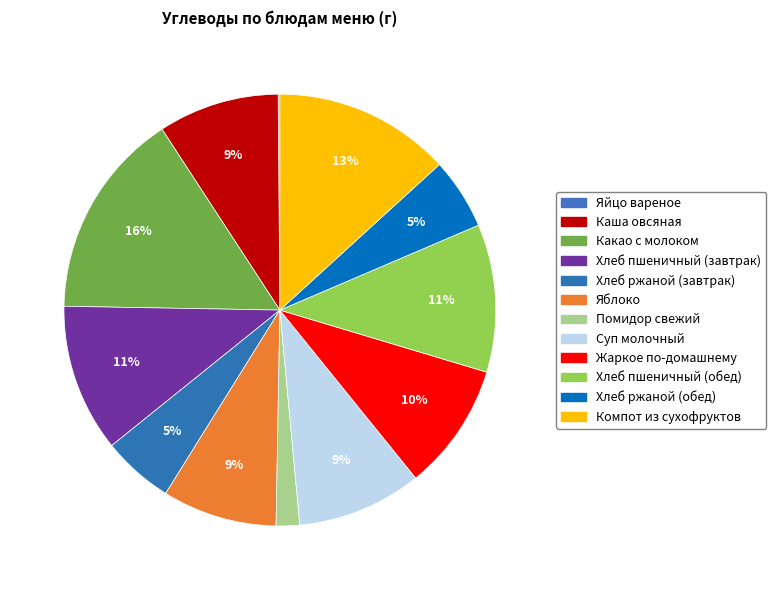

Rank the categories by value from highest to lowest.

Какао с молоком, Компот из сухофруктов, Хлеб пшеничный (завтрак), Хлеб пшеничный (обед), Жаркое по-домашнему, Суп молочный, Каша овсяная, Яблоко, Хлеб ржаной (завтрак), Хлеб ржаной (обед), Помидор свежий, Яйцо вареное